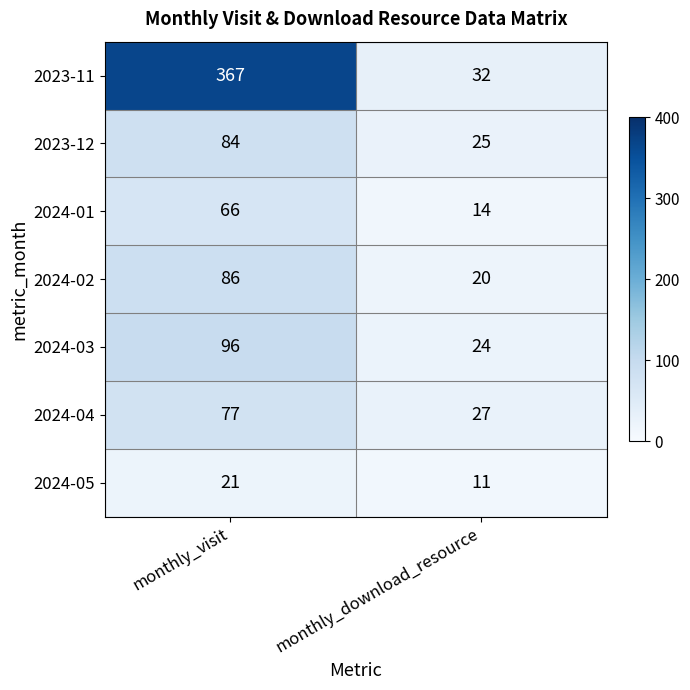

Is it true that 2024-02 equals 5 at monthly_download_resource?

False